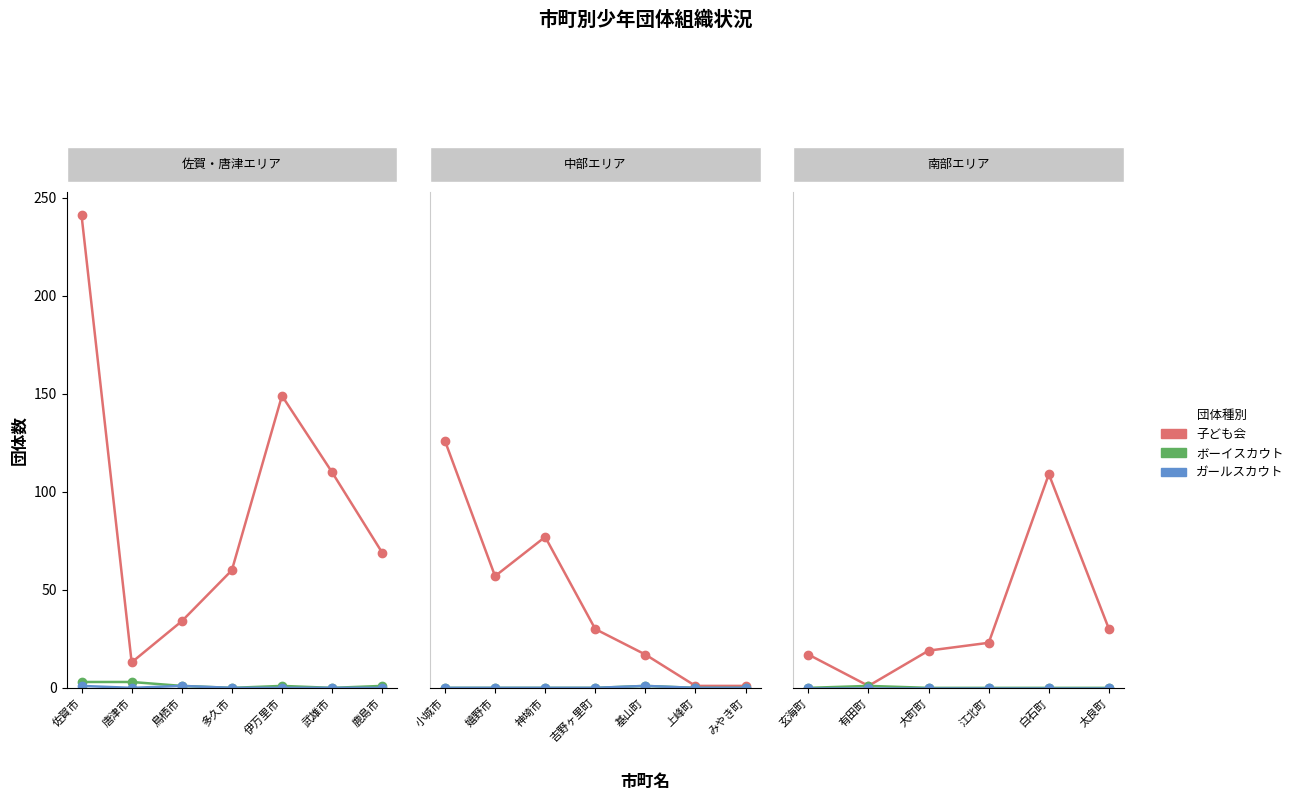

How many data points does each series have?

6